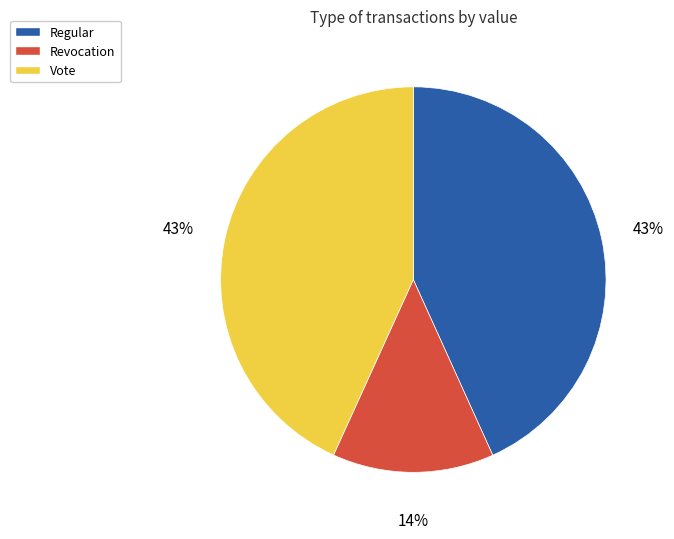

To the nearest percent, what is the average slice percentage?

33%